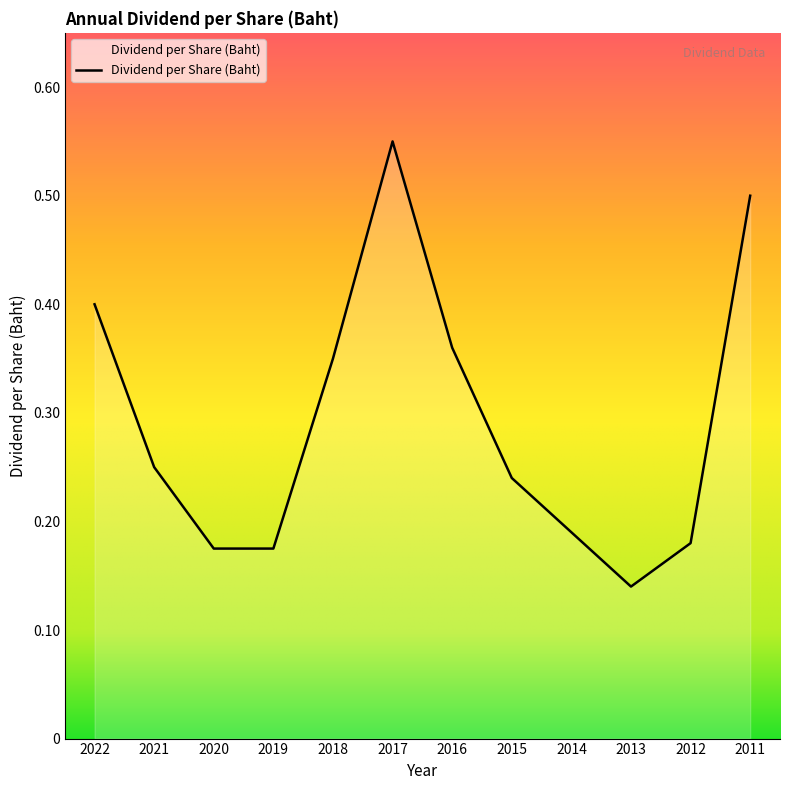

Where is the data nearest to the value 0?

2013